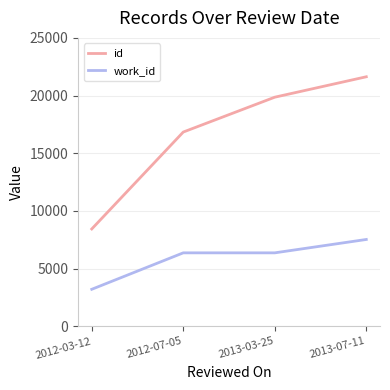

Which category has the highest value in the work_id series?

2013-07-11